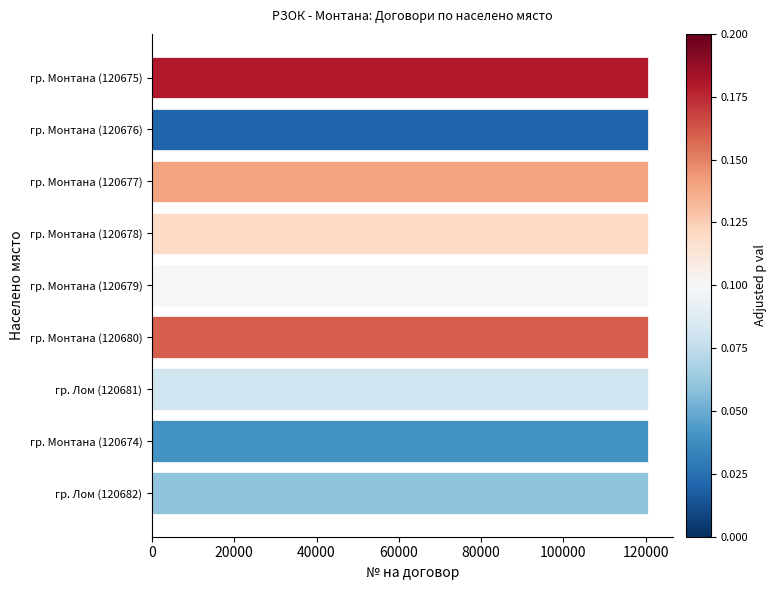

Does the chart contain stacked bars?

No